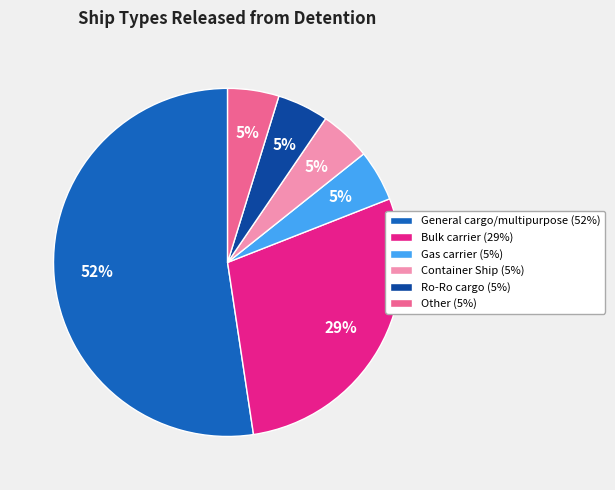

Approximately how many times larger is the value at Gas carrier compared to Container Ship?

1.0